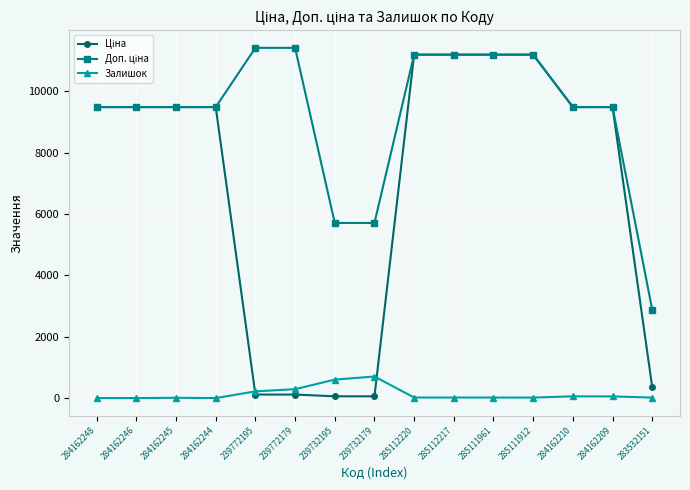

Is this an area chart (filled region under the line)?

No